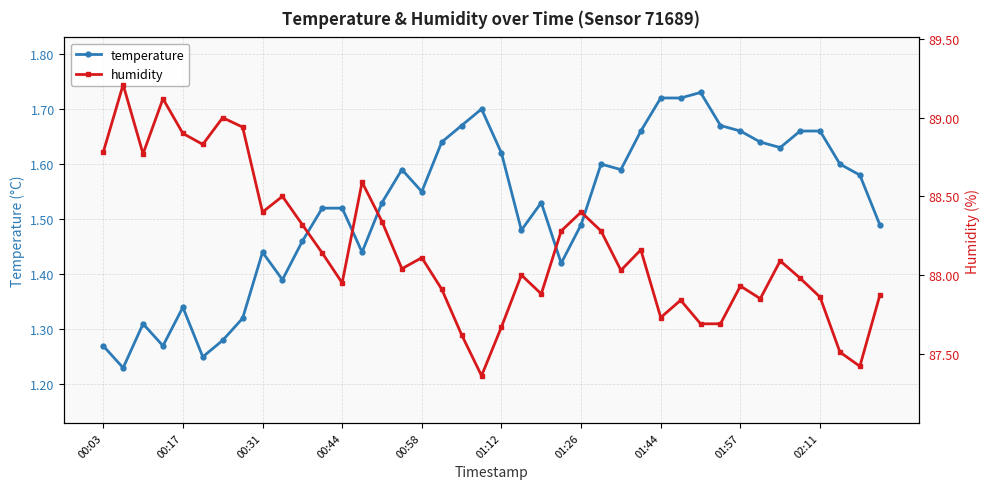

Does the chart display data point markers on the line(s)?

Yes